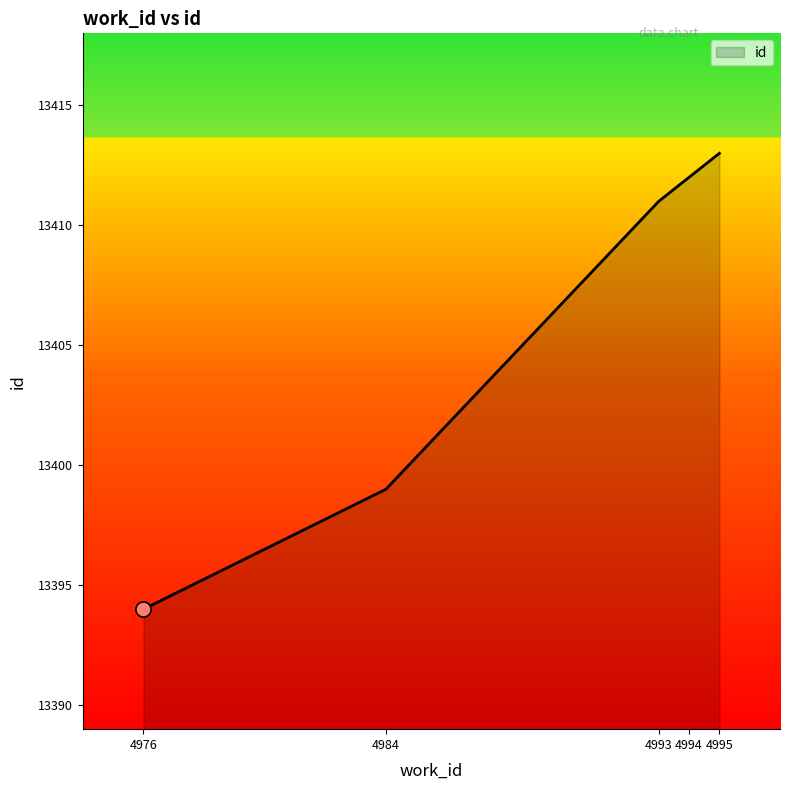

What is the change in value from 4984 to 4993?

+12